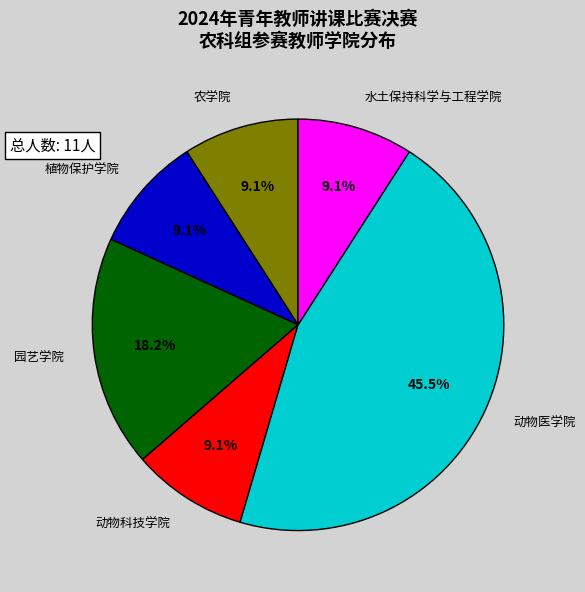

Is there a majority slice in this chart?

No